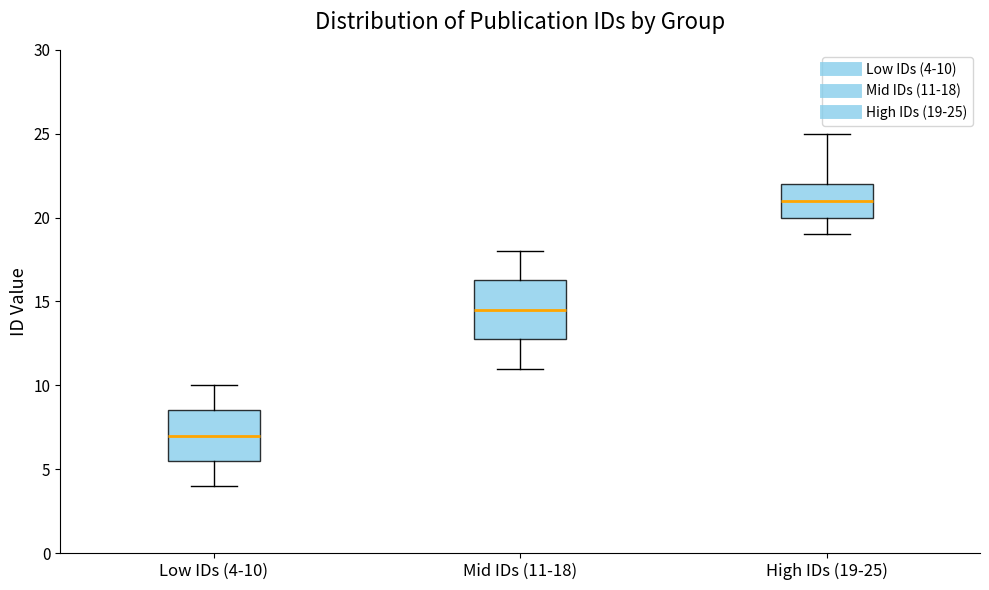

Which box's median line is the lowest?

Low IDs (4-10)